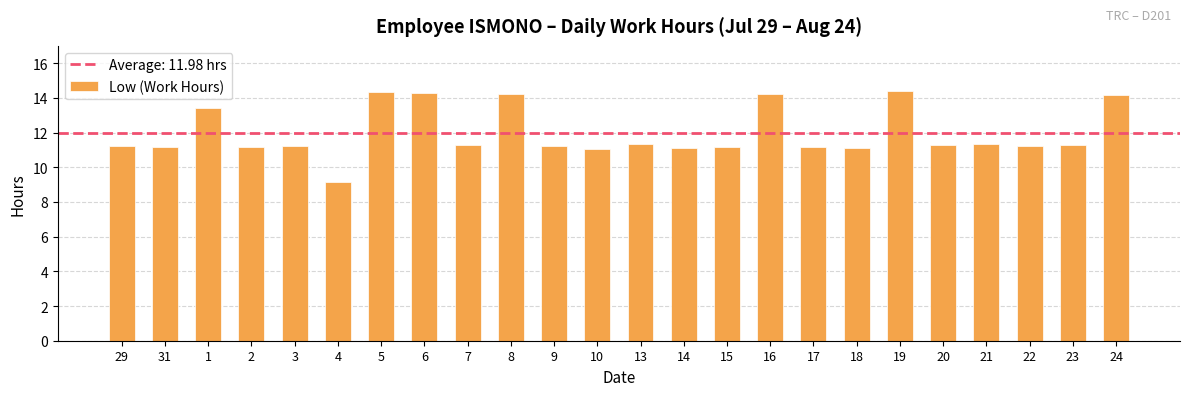

What is the change in value from 31 to 13?

+0.2